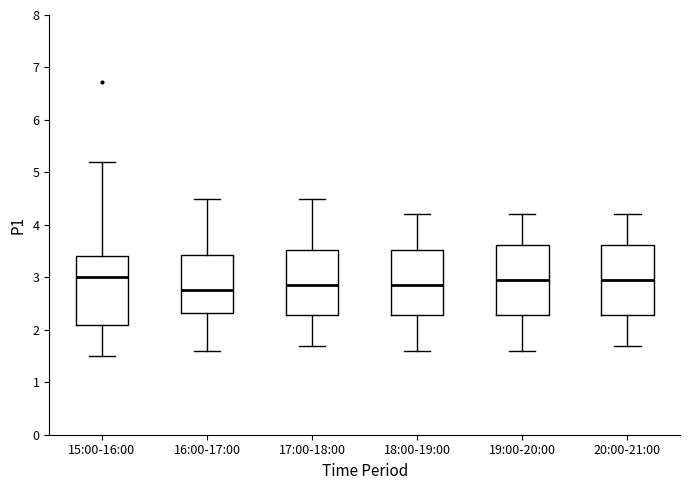

Reading left to right, transcribe this box plot: for each box, give where its median line is, the range the box spans, and where its two whiskers end, as read against the y-axis. The values are not printed on the chart, so give them approximately, as read against the axis.

15:00-16:00: median 3.0, box 2.1 to 3.4, whiskers 1.5 to 5.2
16:00-17:00: median 2.8, box 2.3 to 3.4, whiskers 1.6 to 4.5
17:00-18:00: median 2.9, box 2.3 to 3.5, whiskers 1.7 to 4.5
18:00-19:00: median 2.9, box 2.3 to 3.5, whiskers 1.6 to 4.2
19:00-20:00: median 3.0, box 2.3 to 3.6, whiskers 1.6 to 4.2
20:00-21:00: median 3.0, box 2.3 to 3.6, whiskers 1.7 to 4.2